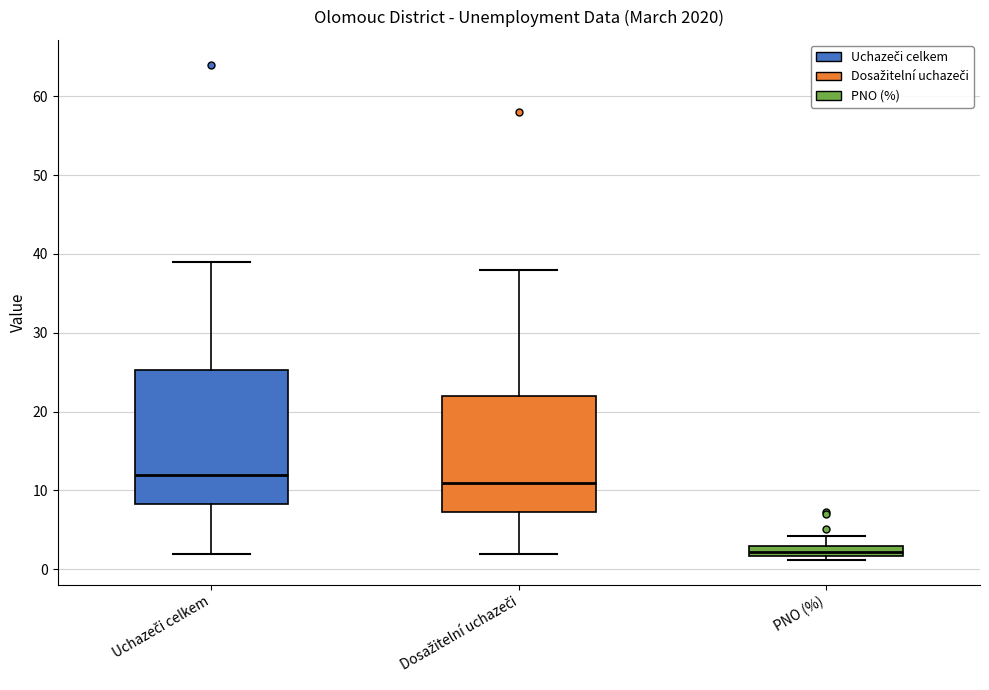

Which box has the lowest median line?

PNO (%)